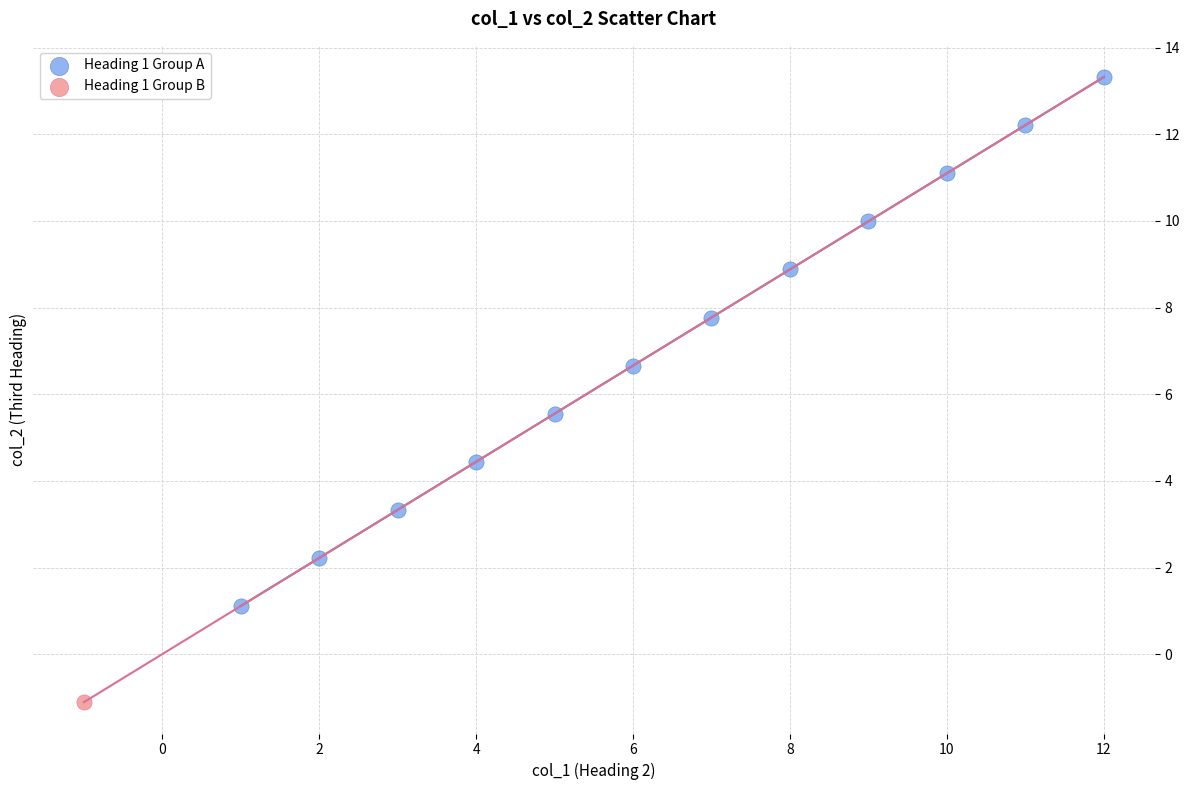

What are all the series names shown in the legend?

Heading 1 Group A, Heading 1 Group B